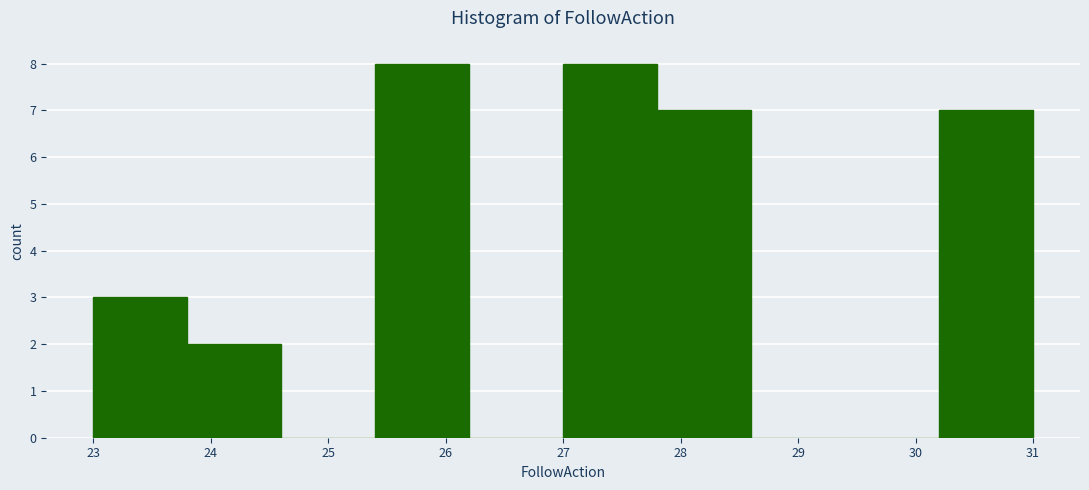

Reading left to right, list every bar in this chart as the range it spans on the x-axis followed by its height. The values are not printed on the chart, so give them approximately, as read against the axis.

23.0 to 23.8: 3
23.8 to 24.6: 2
24.6 to 25.4: 0
25.4 to 26.2: 8
26.2 to 27.0: 0
27.0 to 27.8: 8
27.8 to 28.6: 7
28.6 to 29.4: 0
29.4 to 30.2: 0
30.2 to 31.0: 7